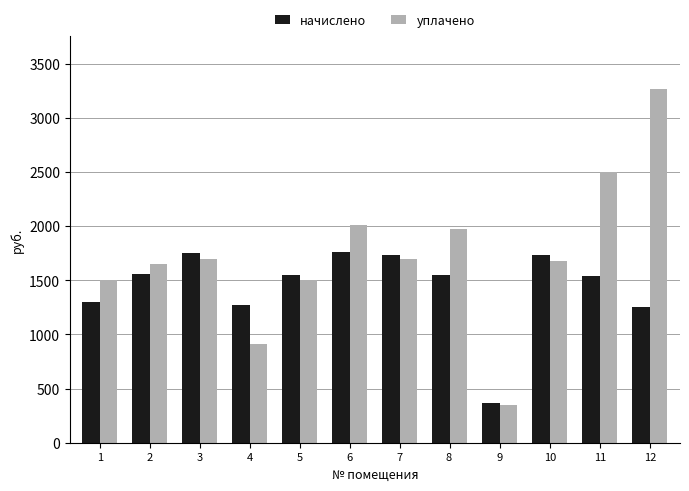

What is the sum of the начислено values at 7 and 11?

3278.8